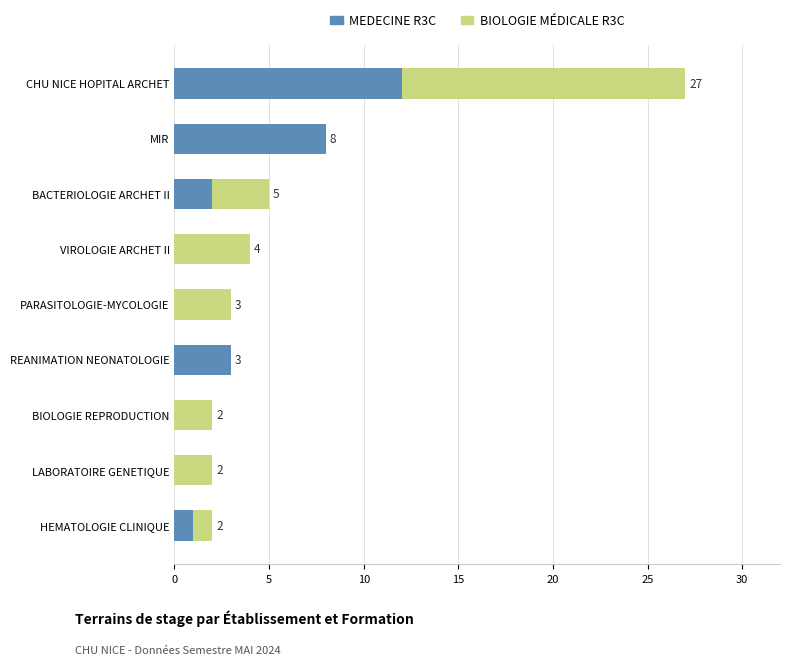

At which category is the sum across all series the highest?

CHU NICE HOPITAL ARCHET